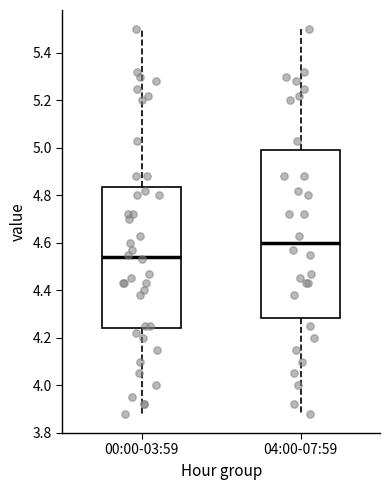

Which box has the lowest median line?

00:00-03:59